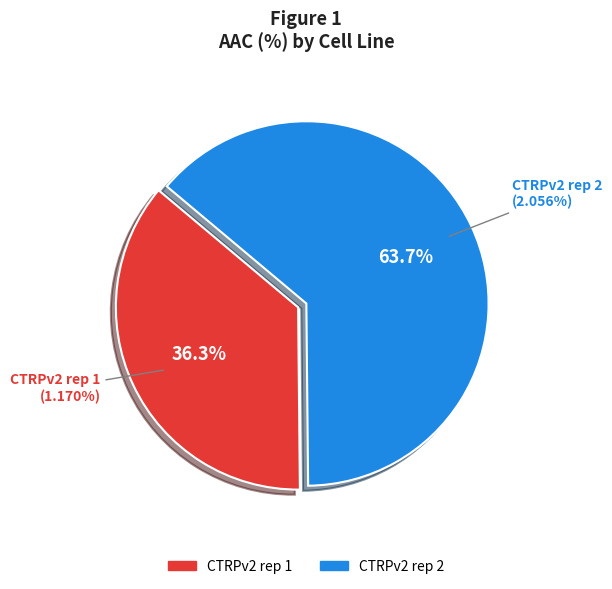

What percentage is the CTRPv2 rep 1 slice, to the nearest percent?

36%